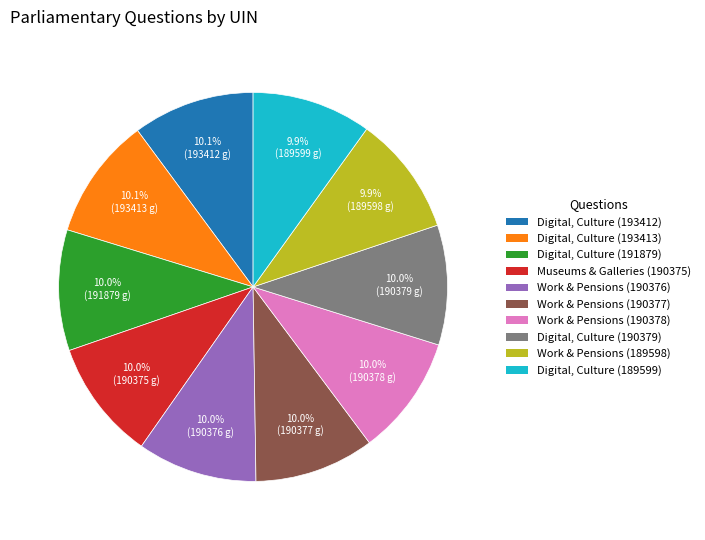

Does any single category account for the majority?

No